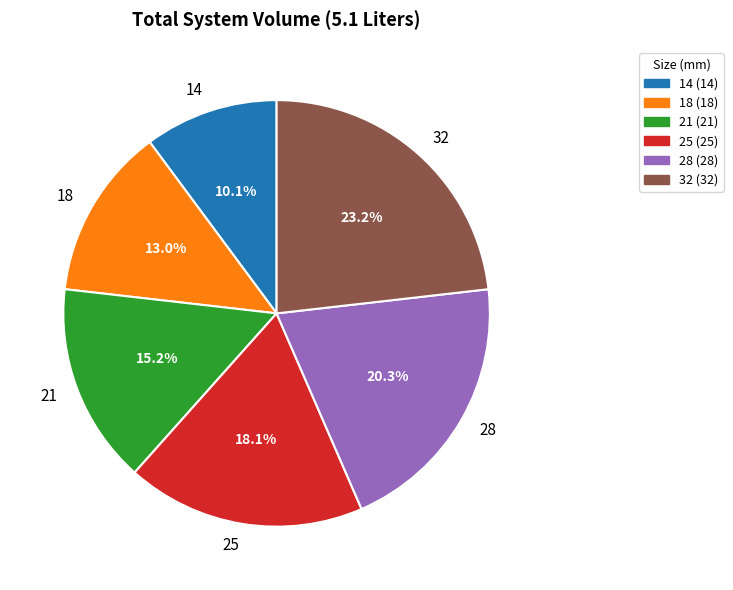

Does any single category account for the majority?

No